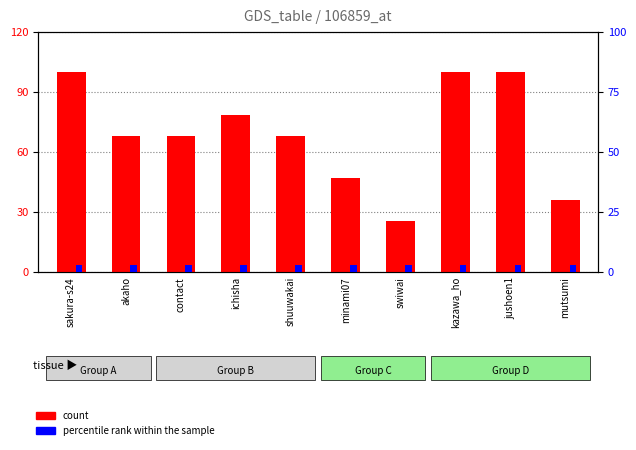

What is the label of the 3rd bar from the right?

kazawa_ho